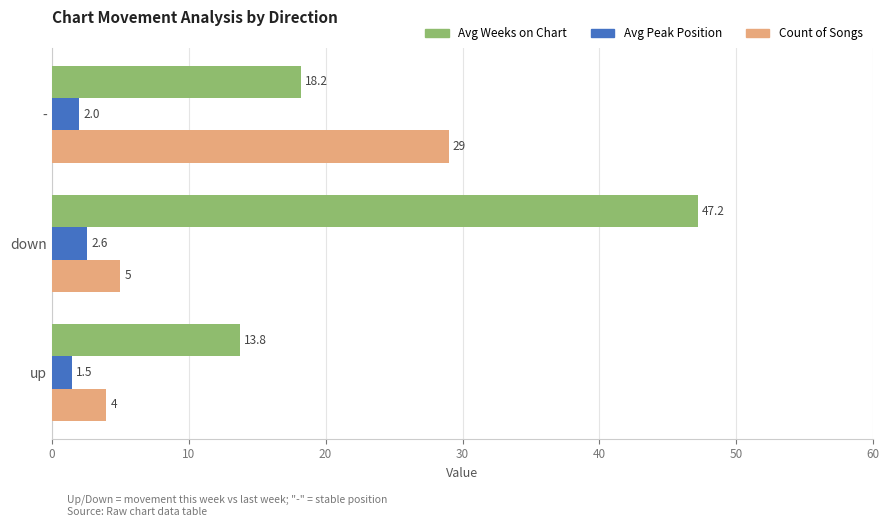

The Avg Weeks on Chart series shows 13.8 at up. True or false?

True